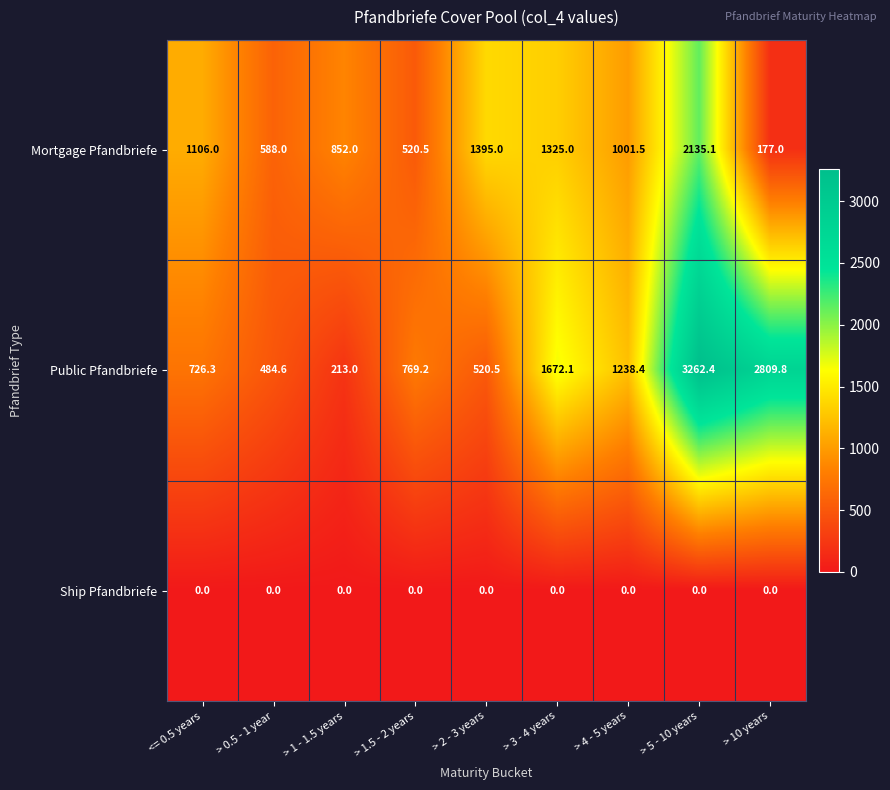

What is the maximum value for Mortgage Pfandbriefe?

2135.1